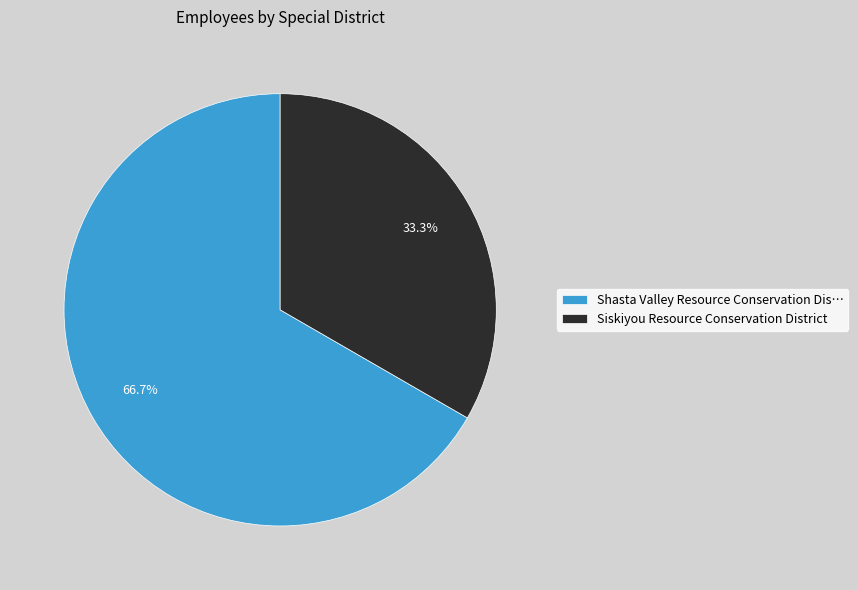

Which slice is the largest?

Shasta Valley Resource Conservation Dis…